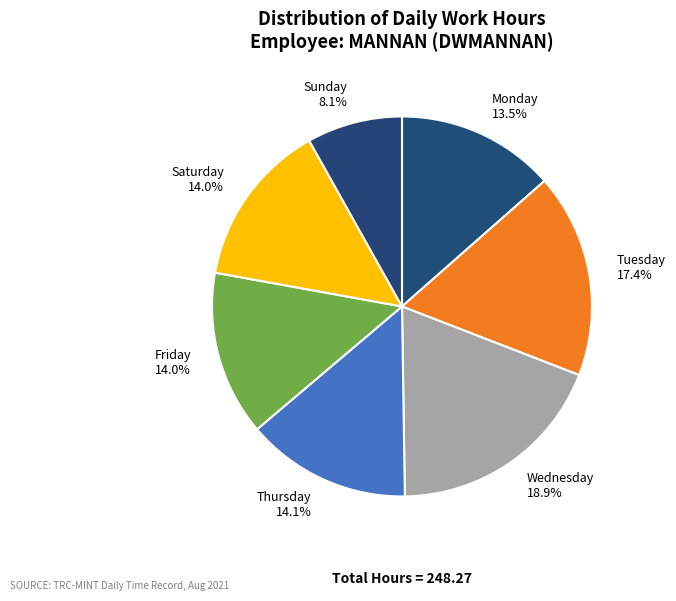

Which category has the biggest portion of the pie?

Wednesday